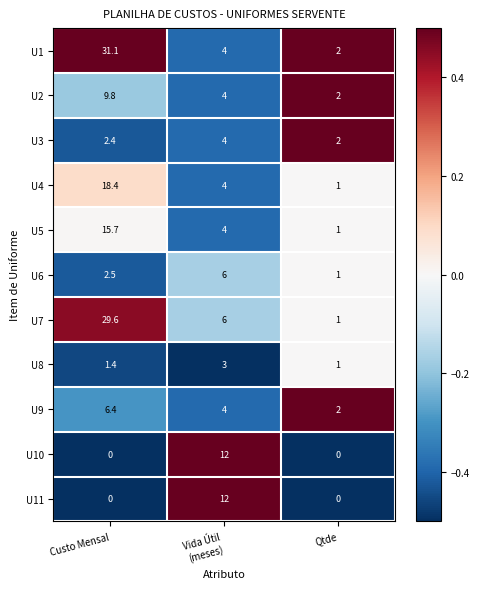

What is the spread (max minus min) of values at Vida Útil
(meses)?

9.0